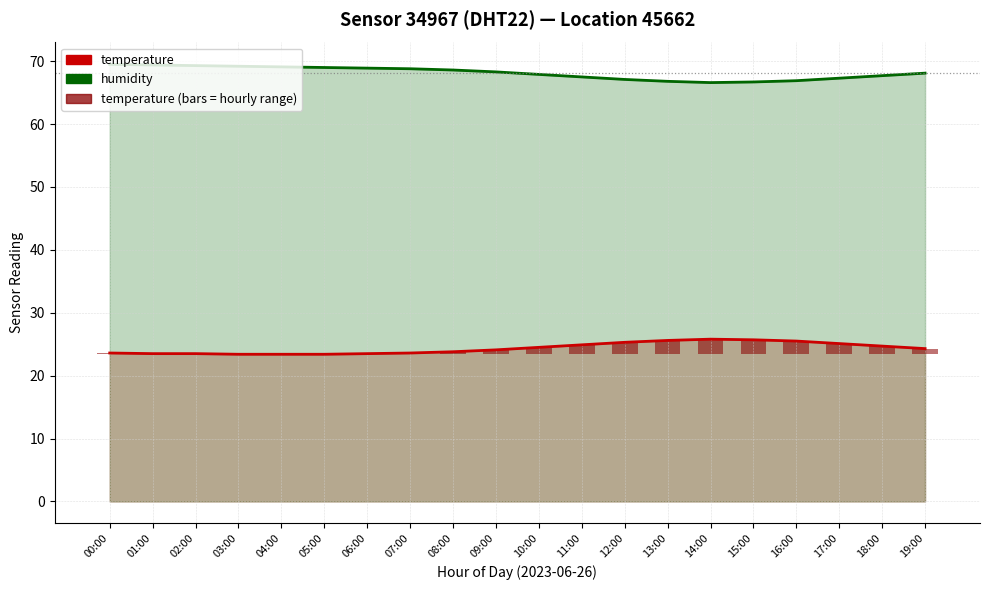

What is the label of the 7th bar from the left?

06:00